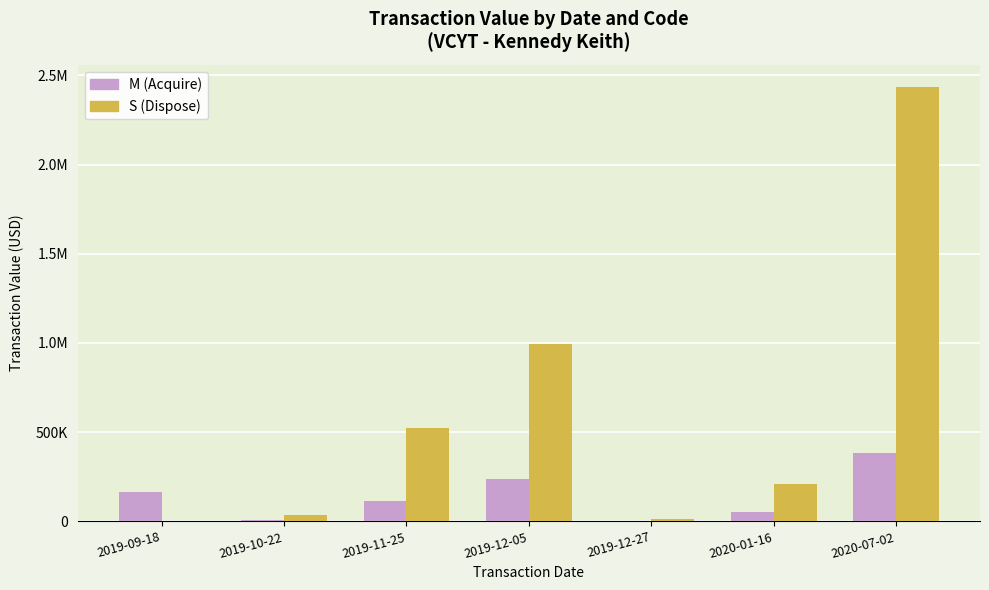

Reading left to right, extract all data points from this chart.

M (Acquire): 167067	7433	112167	236675	2988	52678	382095
S (Dispose): 0	34804	525475	995216	12002	212104	2437213